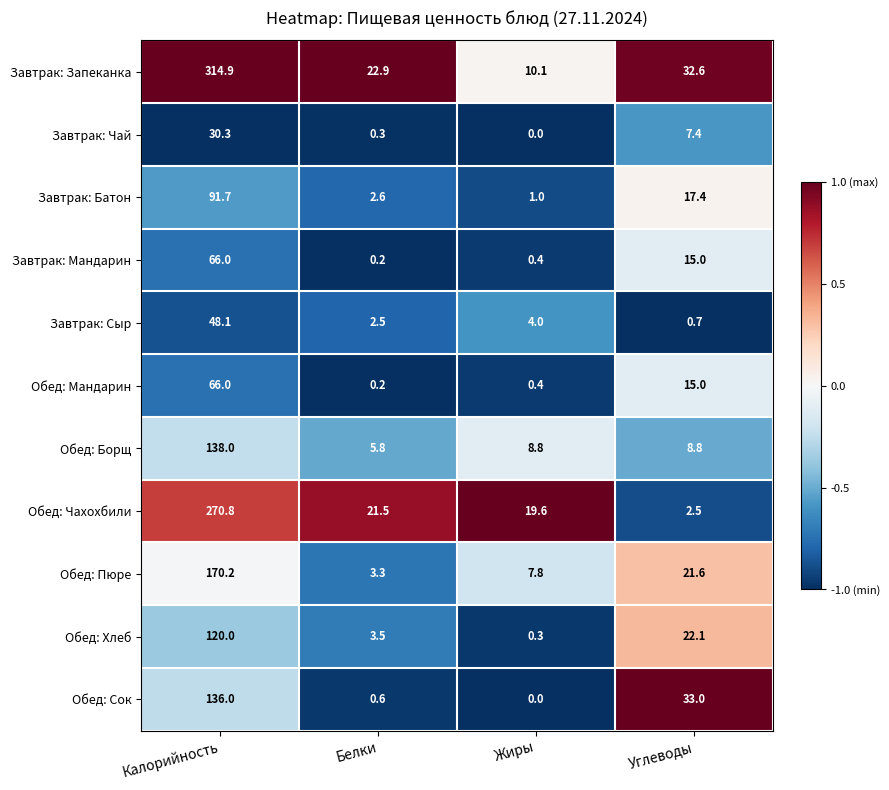

Which category has the lowest value across all series?

Жиры